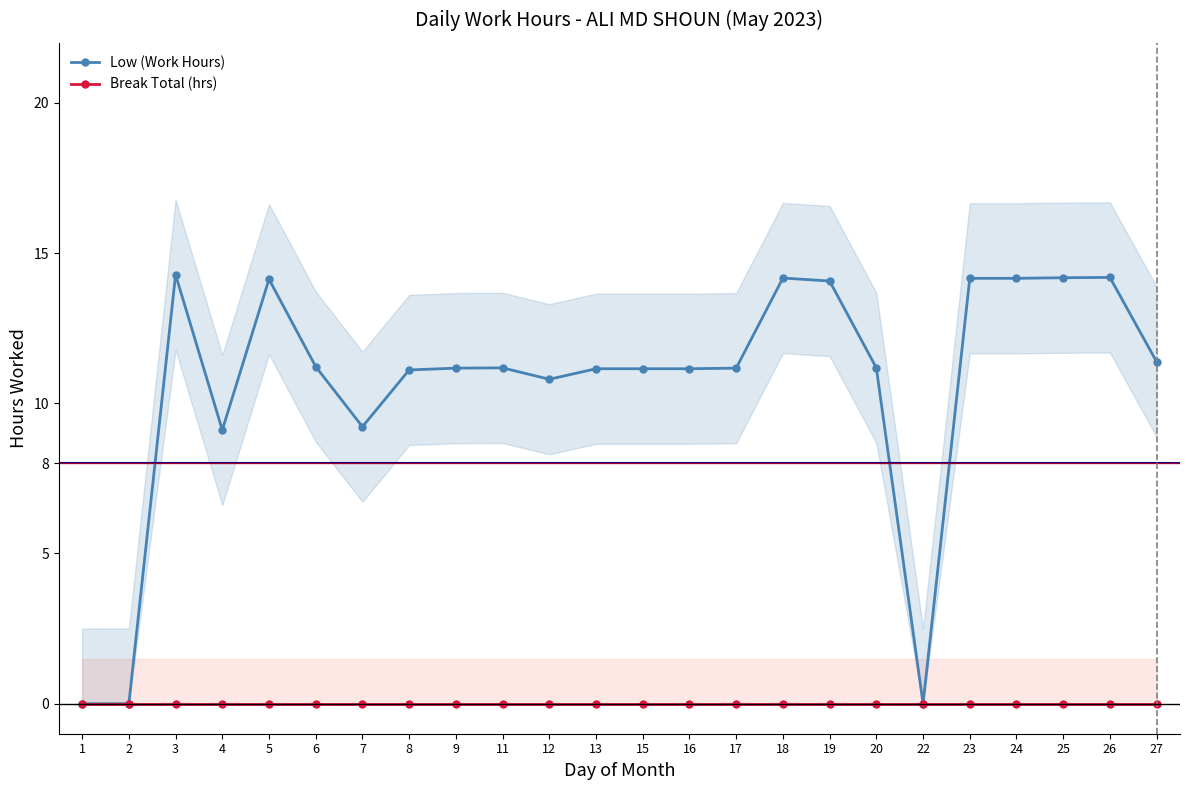

What is the spread (max minus min) of values at 6?

11.2